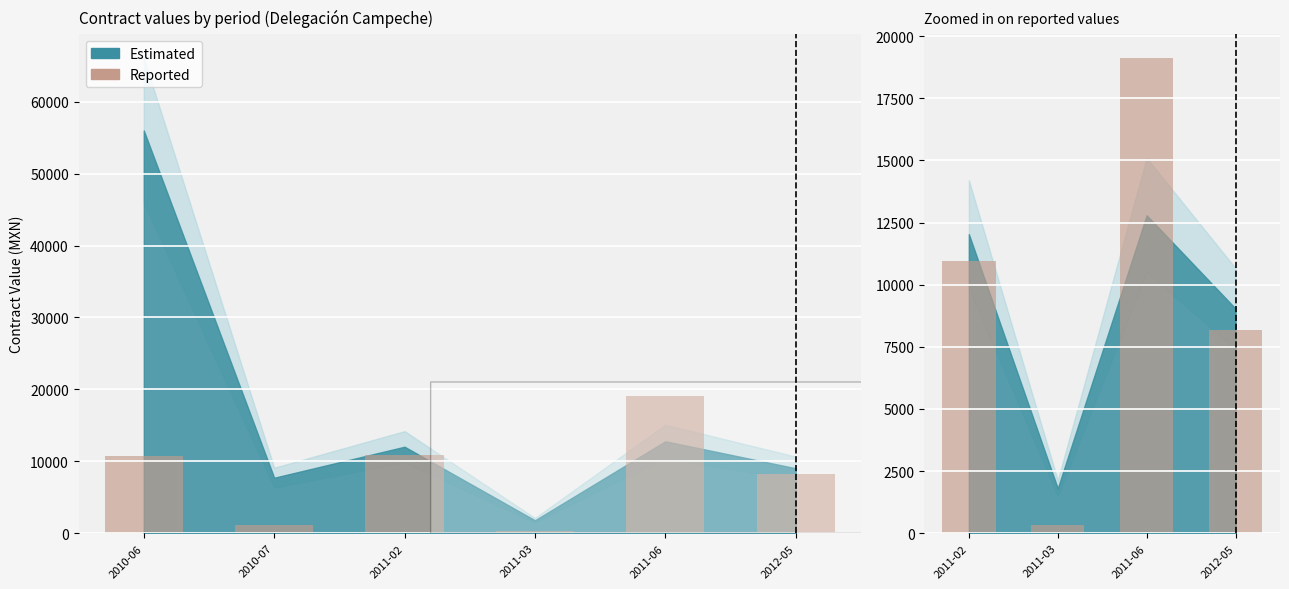

What is the difference between the maximum and minimum values?

18787.0